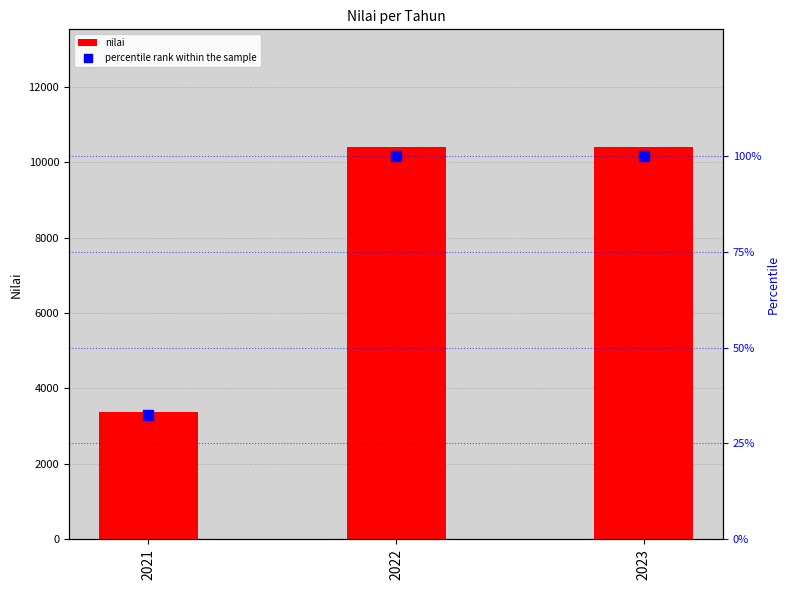

Is the value of nilai at 2023 greater than the value of percentile rank within the sample at 2022?

Yes